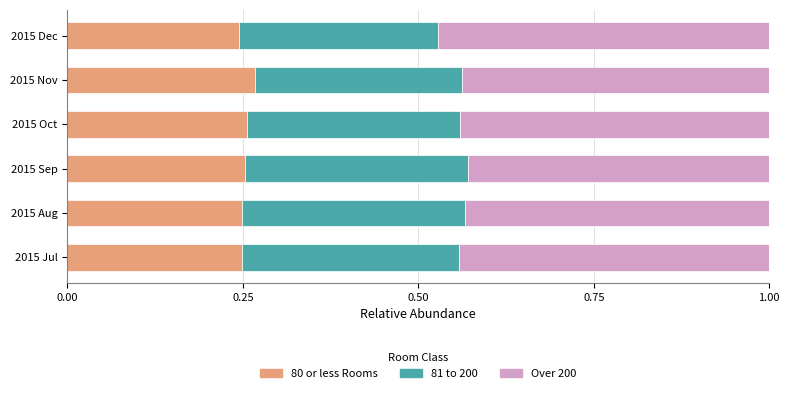

What is the total value across all series at 2015 Aug?

1.0